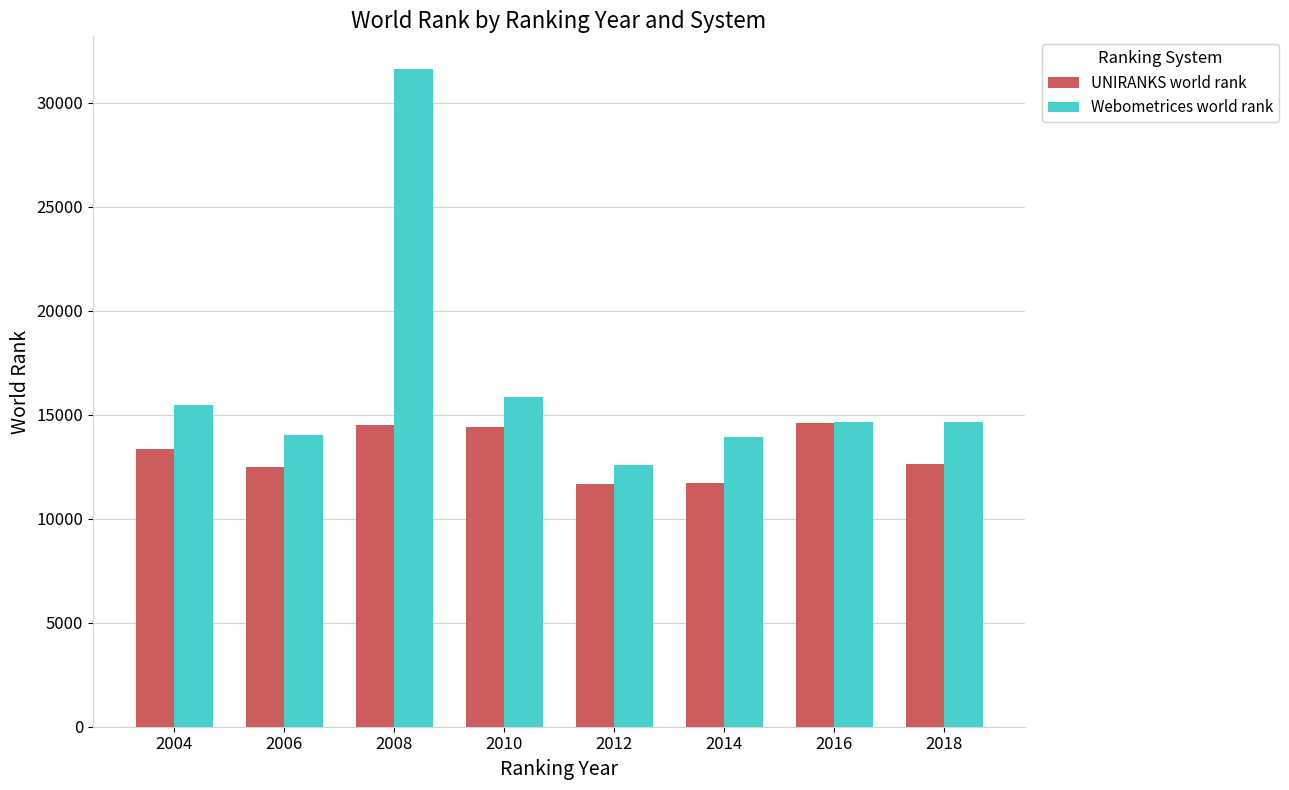

The UNIRANKS world rank series shows 19225 at 2018. True or false?

False